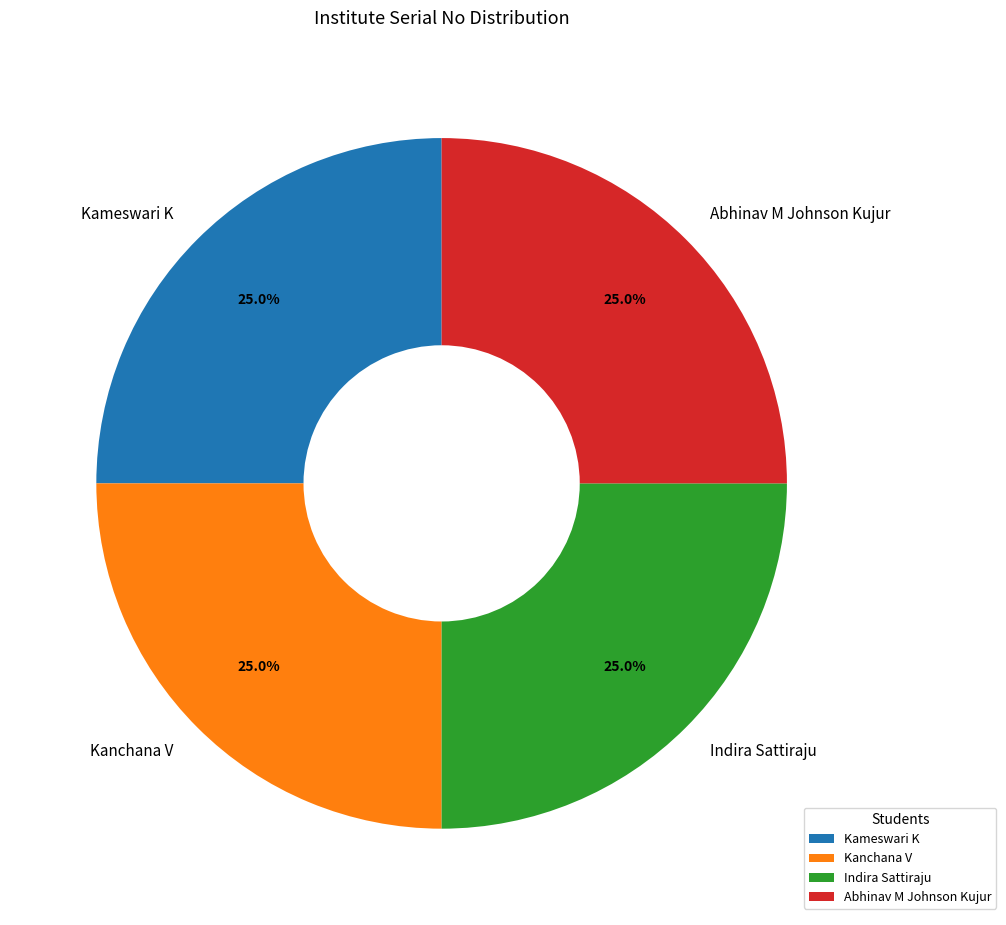

True or false: Kameswari K accounts for 25% of the total.

True